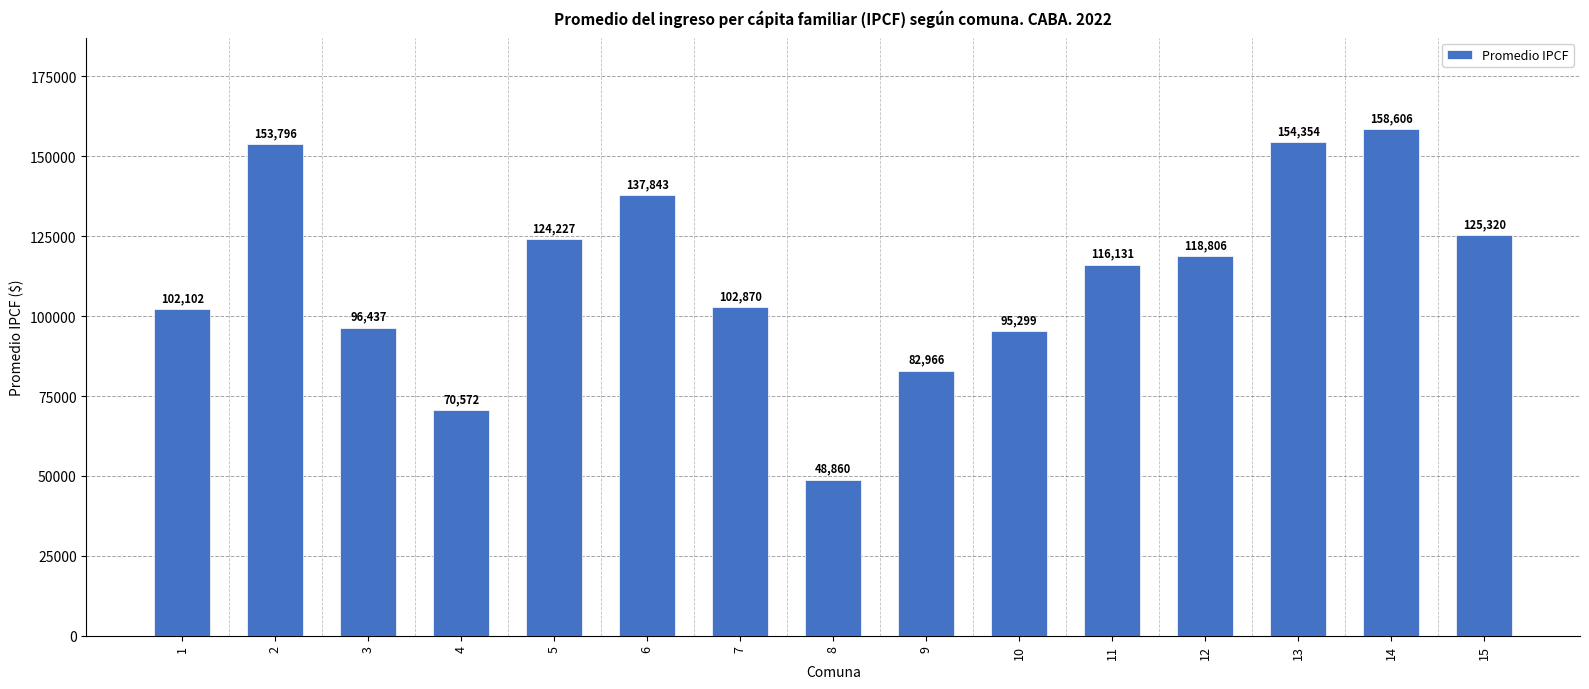

Approximately how many times larger is the value at 7 compared to 13?

0.7